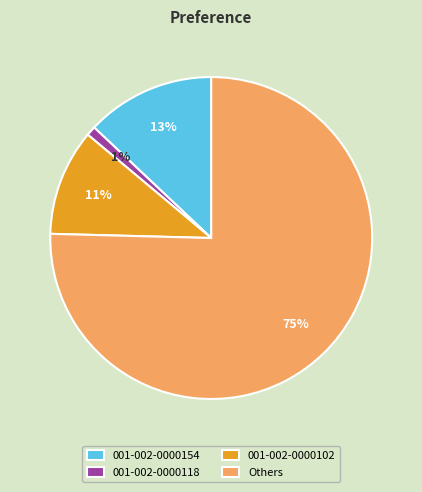

Which category has the biggest portion of the pie?

Others